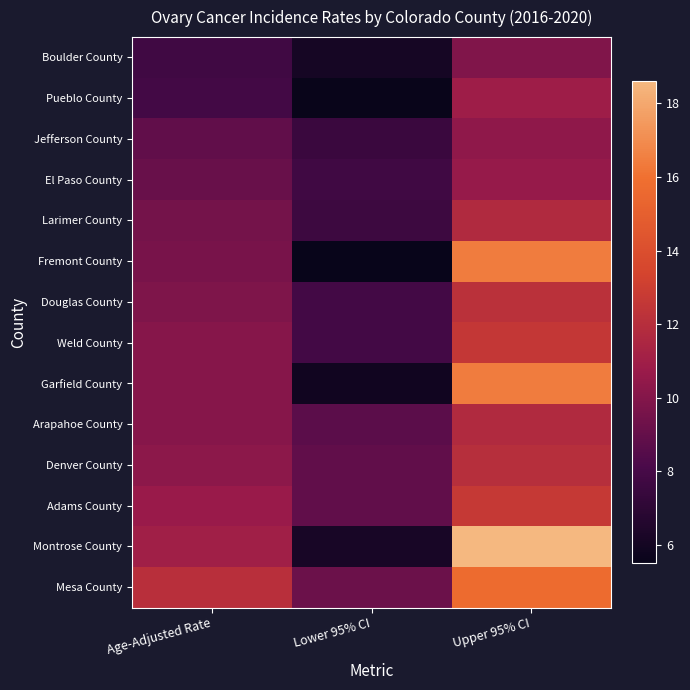

Which category has the highest value across all series?

Upper 95% CI